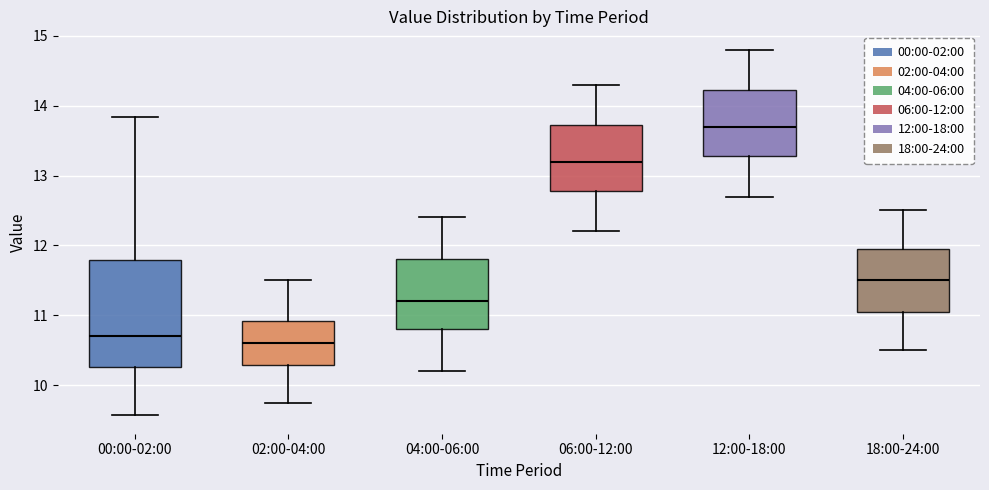

Where does the lower whisker of the box for 04:00-06:00 end on the y-axis? The values are not printed on the chart, so give them approximately, as read against the axis.

10.2